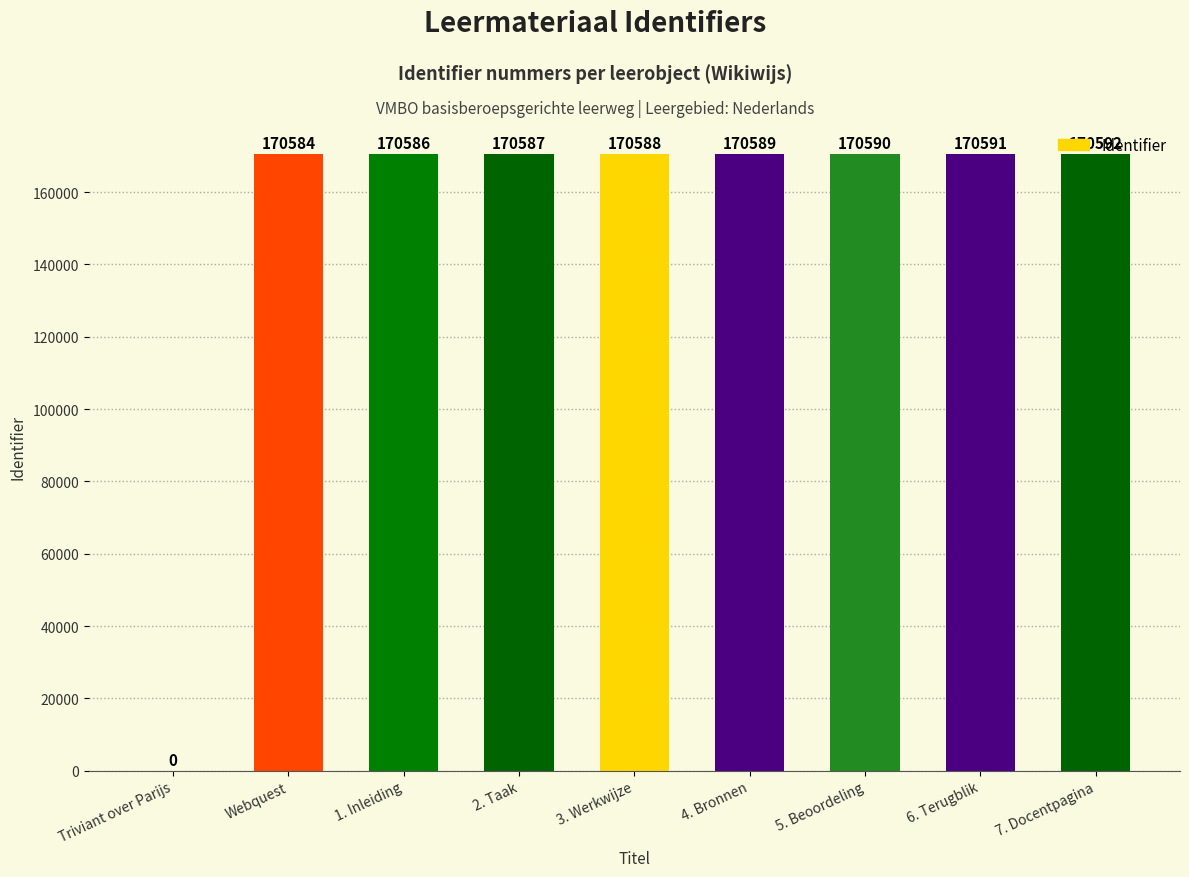

How many data points does each series have?

9